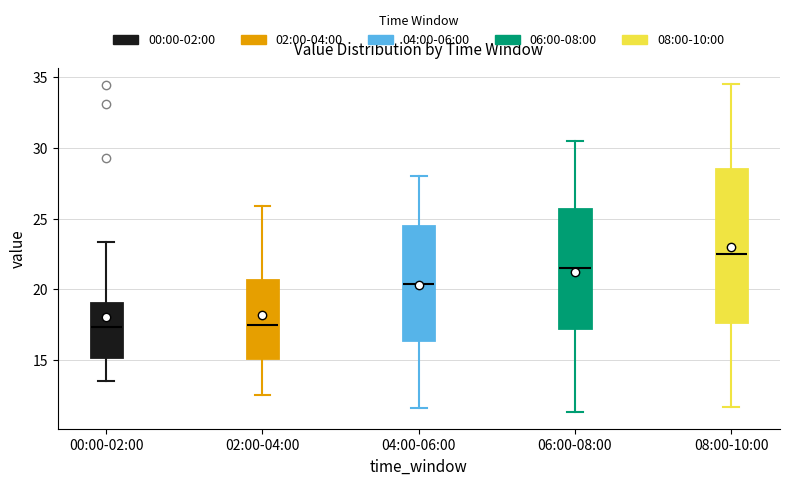

Reading left to right, read every box against the y-axis: the position of its median line, the range the box covers, and the ends of its whiskers. The values are not printed on the chart, so give them approximately, as read against the axis.

00:00-02:00: median 17.5, box 15.0 to 19.0, whiskers 13.5 to 23.5
02:00-04:00: median 17.5, box 15.0 to 20.5, whiskers 12.5 to 26.0
04:00-06:00: median 20.5, box 16.5 to 24.5, whiskers 11.5 to 28.0
06:00-08:00: median 21.5, box 17.5 to 25.5, whiskers 11.5 to 30.5
08:00-10:00: median 22.5, box 17.5 to 28.5, whiskers 11.5 to 34.5